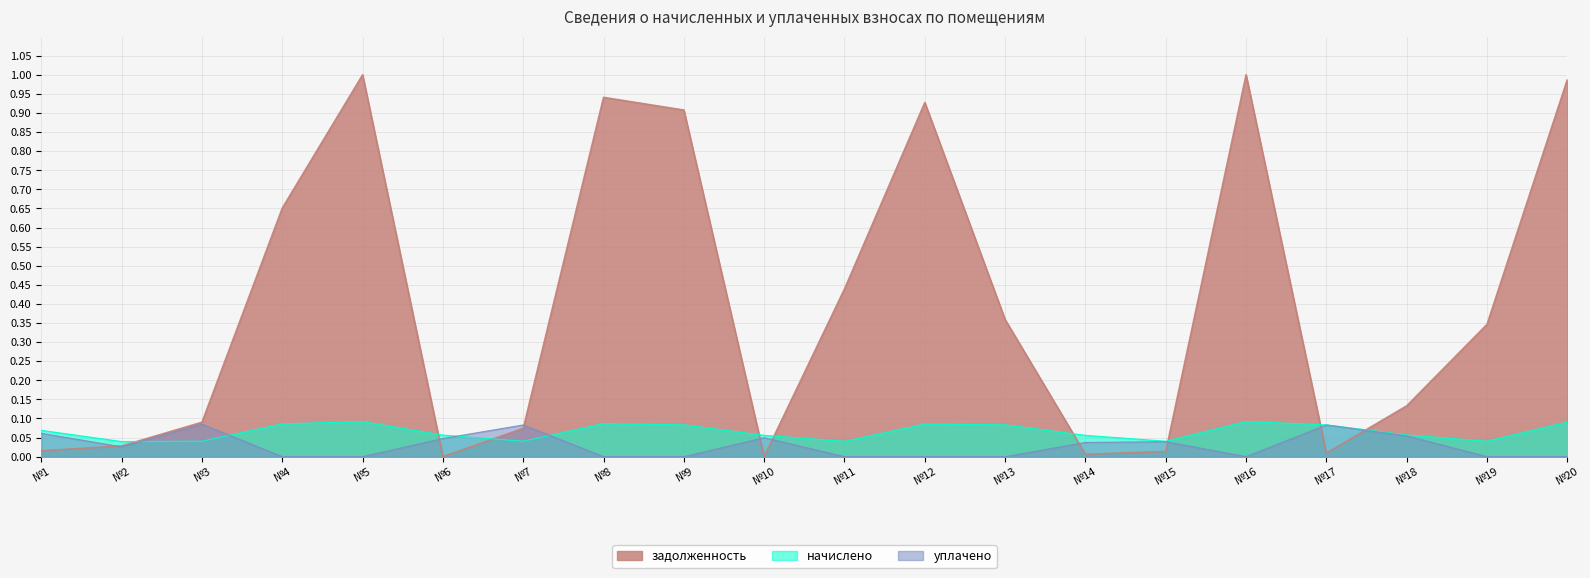

Which series has the widest spread of values?

задолженность